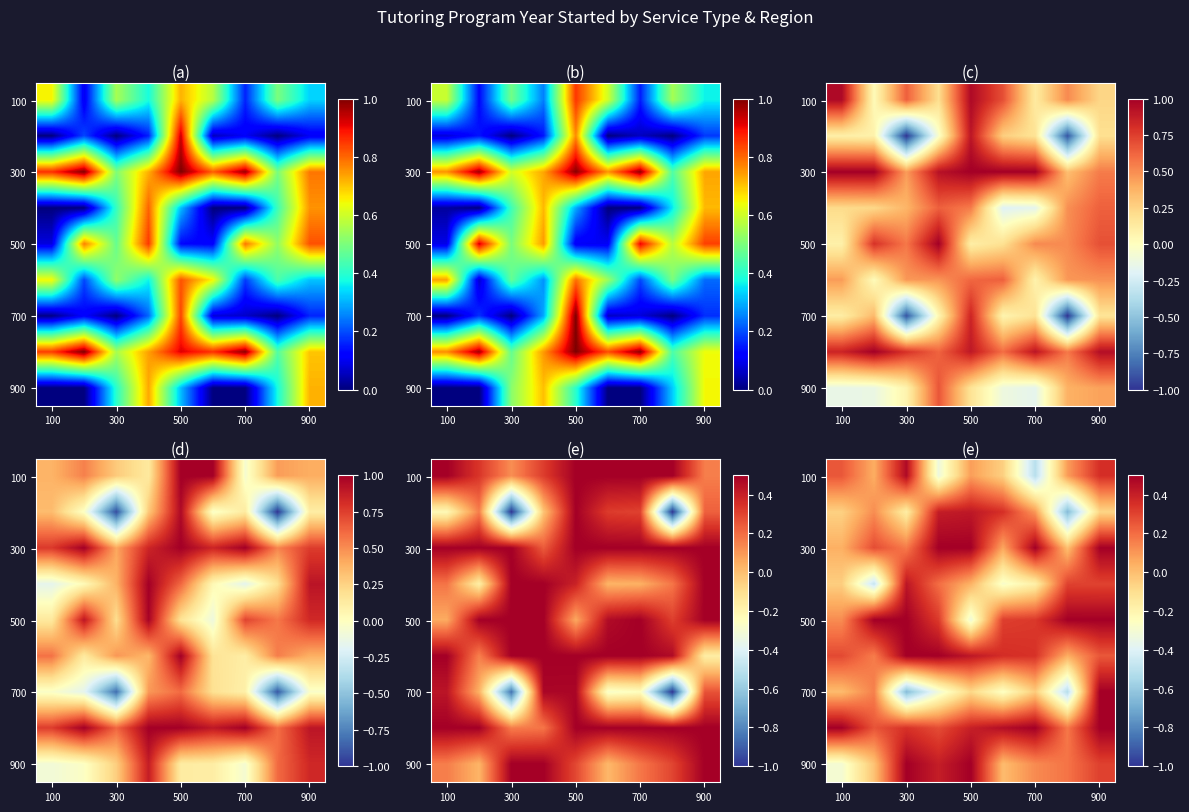

The value of 900 at 900 is 0.4. True or false?

False